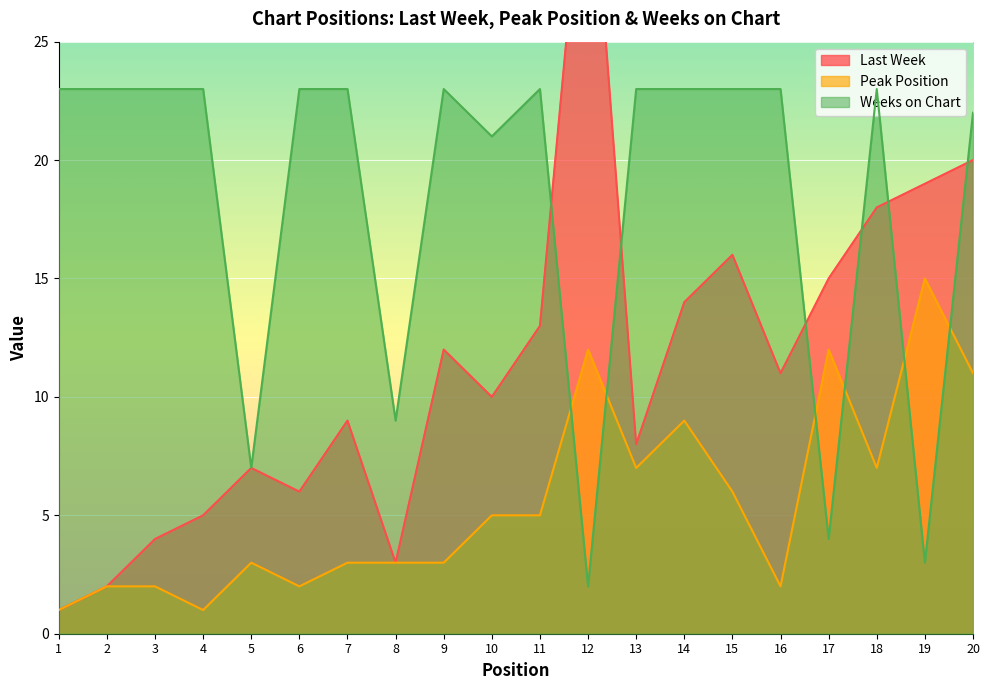

Which category has the lowest value in the Last Week series?

1